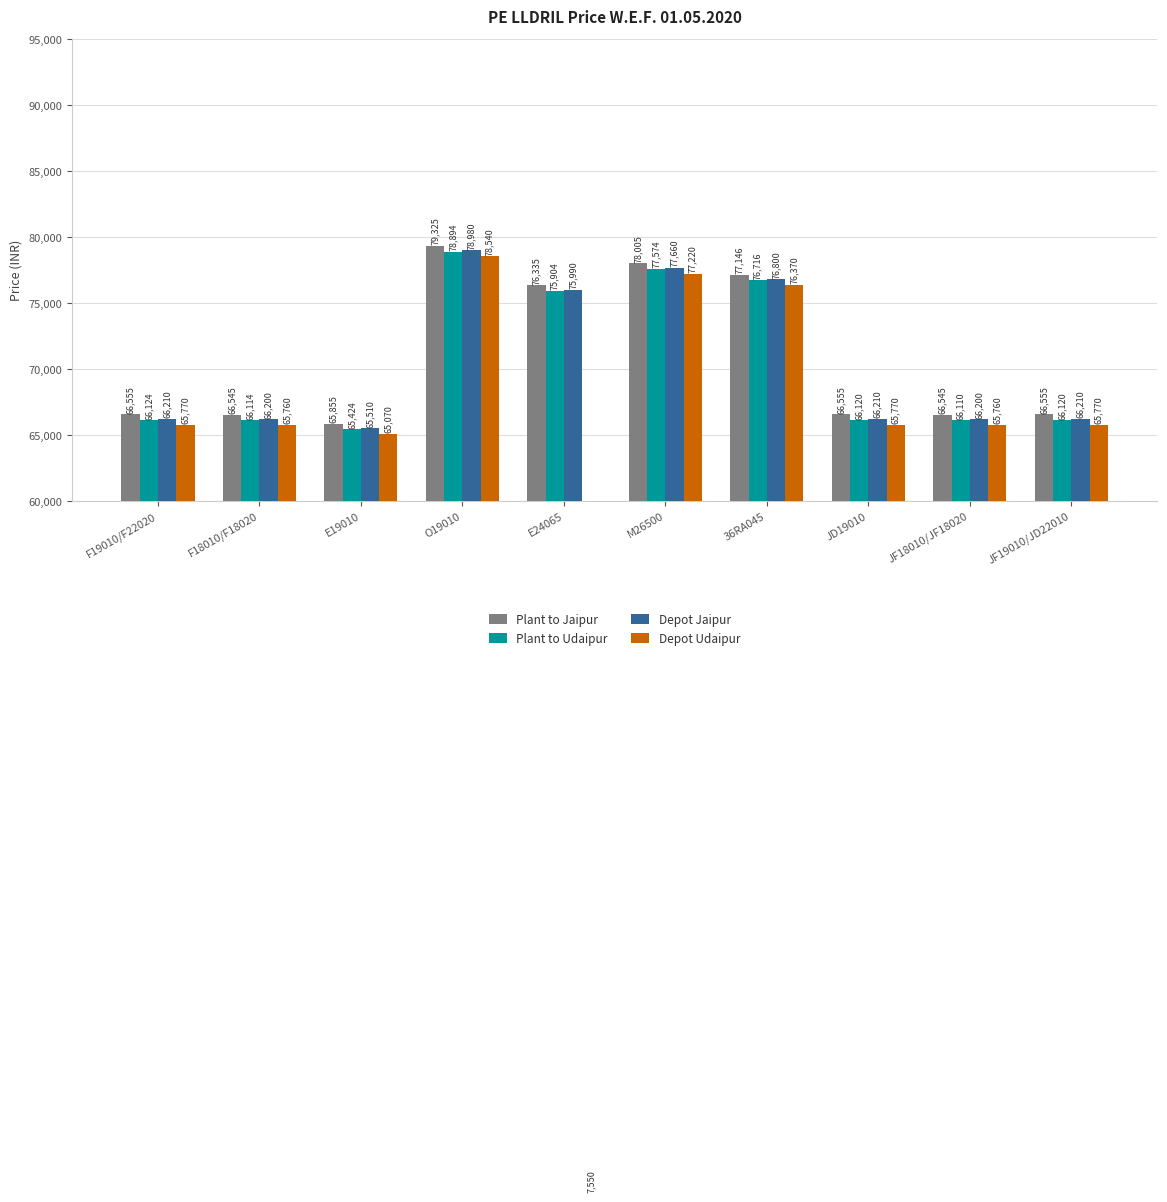

Is it true that Plant to Udaipur equals 38086 at JD19010?

False